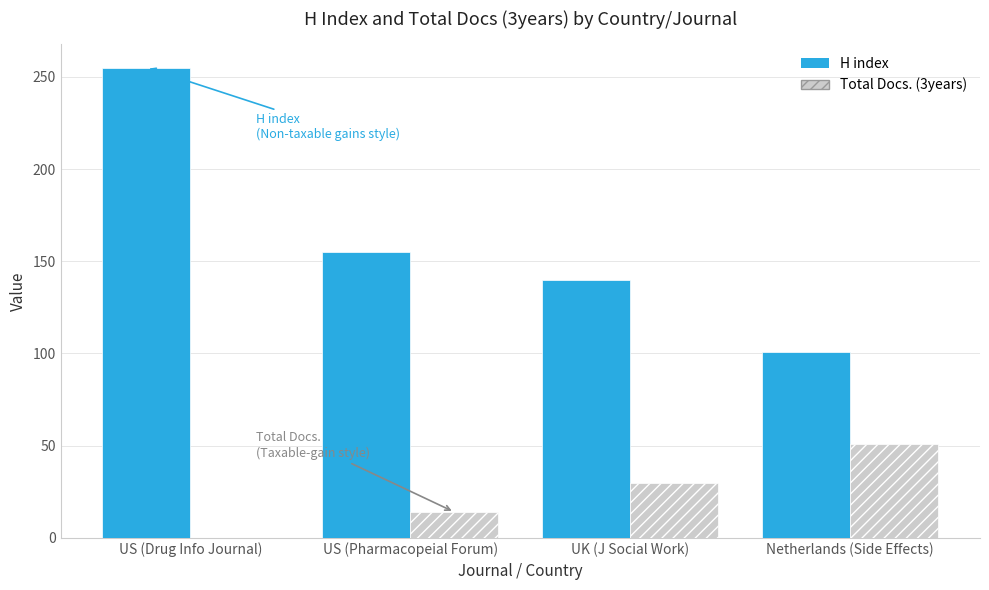

Reading left to right, transcribe all the data shown in this chart.

H index: 255	155	140	101
Total Docs. (3years): 0	14	30	51